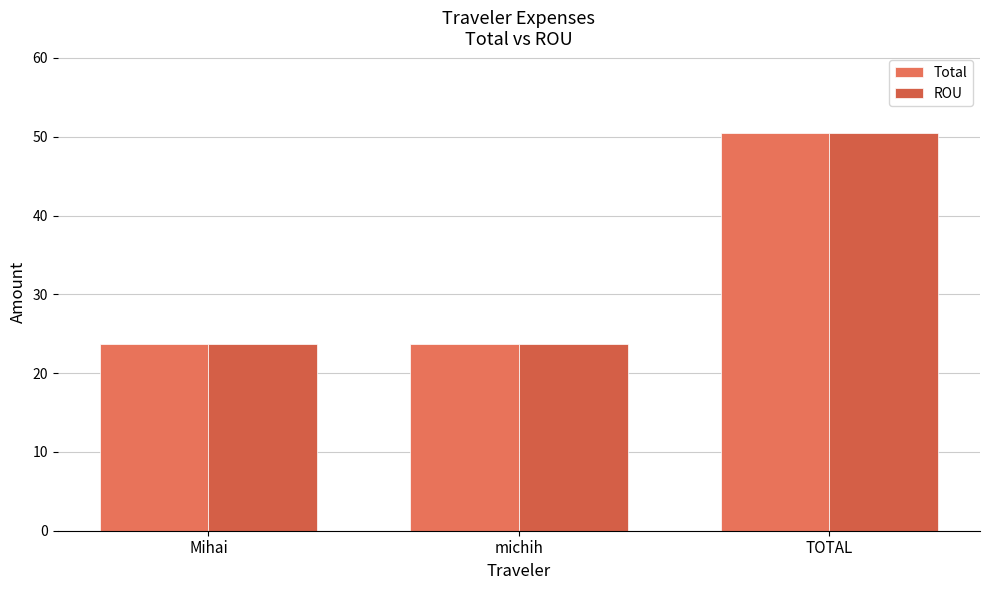

Rank the series by their maximum value, from lowest to highest.

Total, ROU